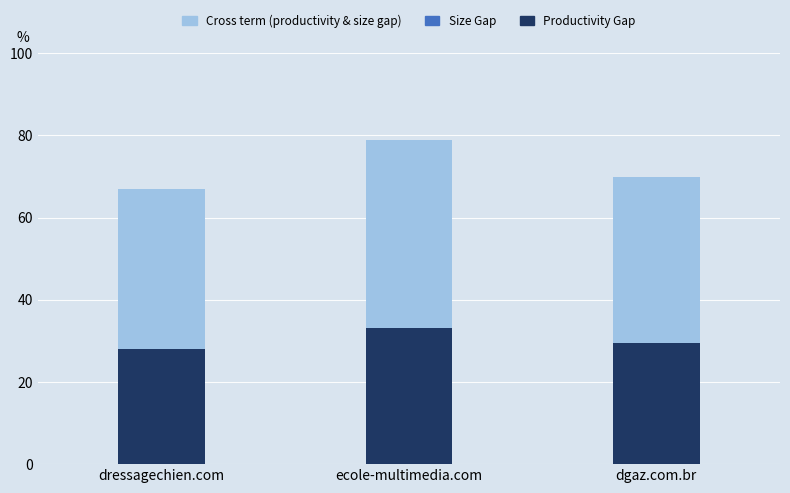

At which category is the sum across all series the highest?

ecole-multimedia.com